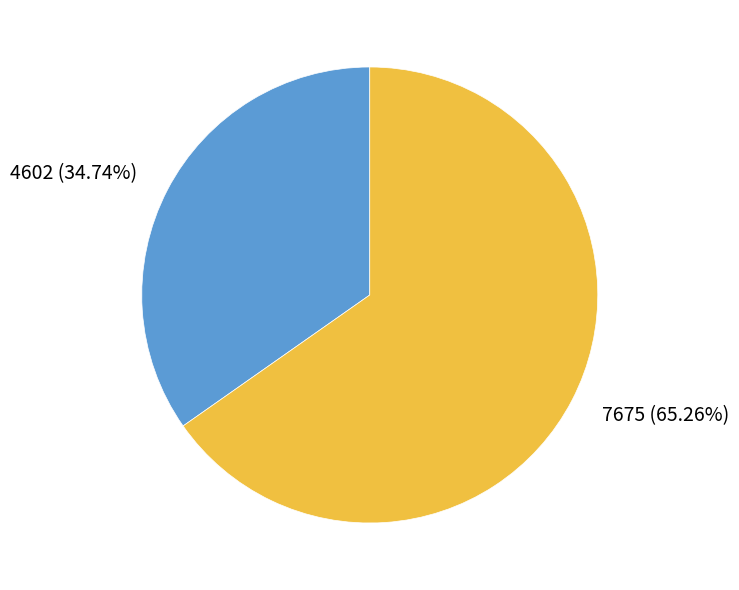

To the nearest percent, what is the average slice percentage?

50%